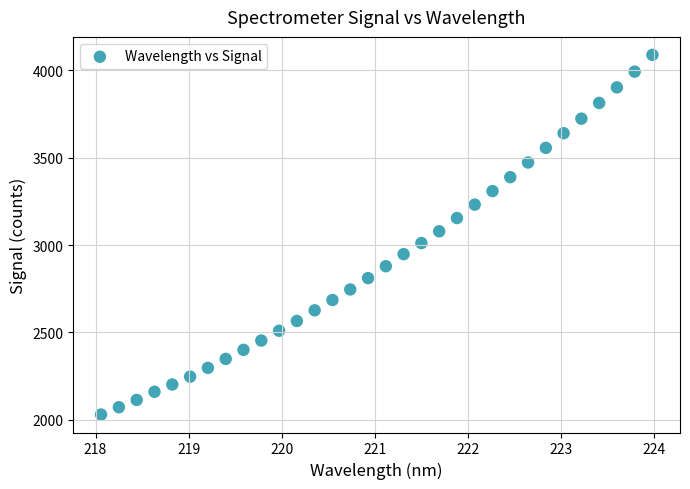

What is the range of Y values (max minus min)?

2059.4